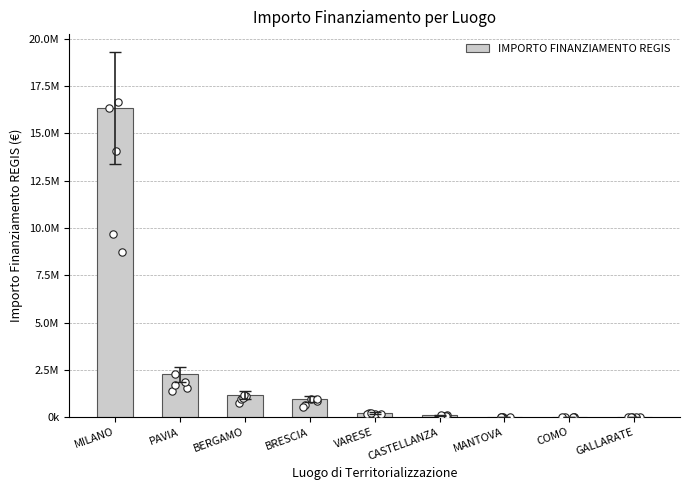

What is the change in value from MILANO to CASTELLANZA?

-16235123.1